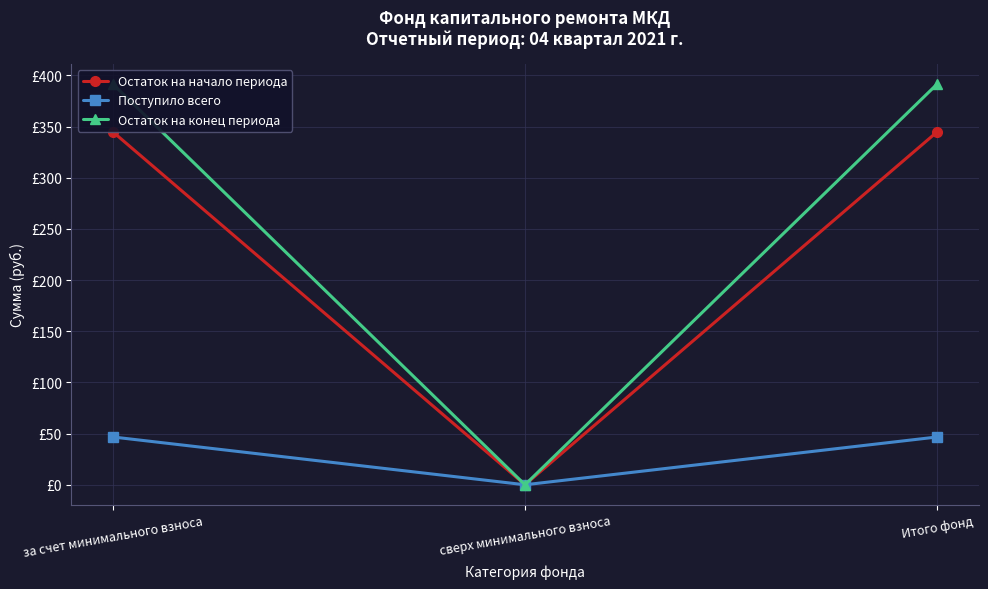

What is the value of the Поступило всего point at the 1st from the left?

46.7